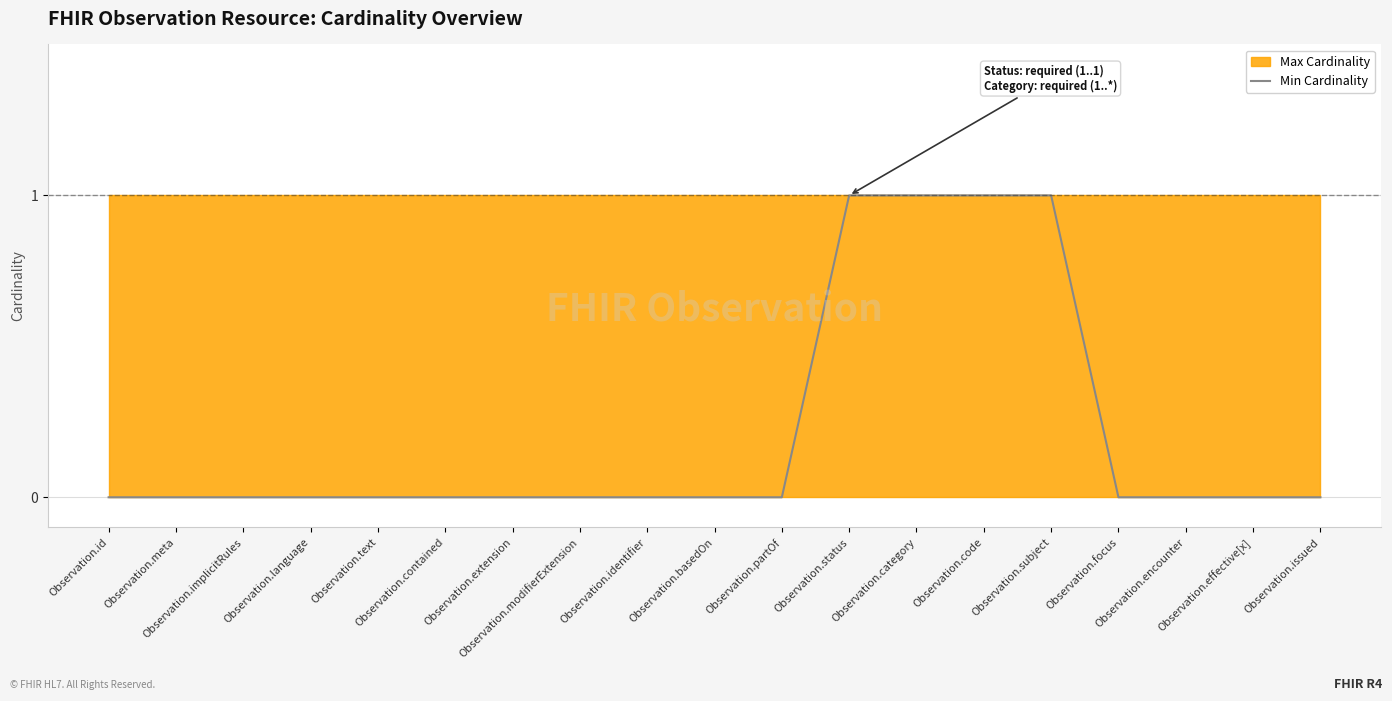

List the labels in order of value, largest first.

Observation.status, Observation.category, Observation.code, Observation.subject, Observation.id, Observation.meta, Observation.implicitRules, Observation.language, Observation.text, Observation.contained, Observation.extension, Observation.modifierExtension, Observation.identifier, Observation.basedOn, Observation.partOf, Observation.focus, Observation.encounter, Observation.effective[x], Observation.issued